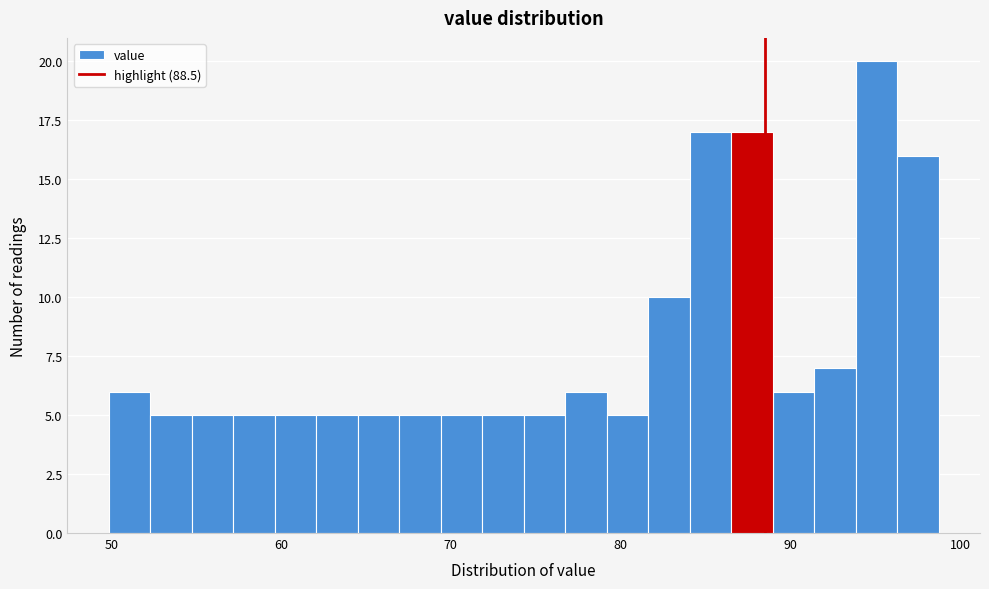

Around what value on the x-axis is the tallest bar? Give the approximate position of its centre, as read against the axis.

95